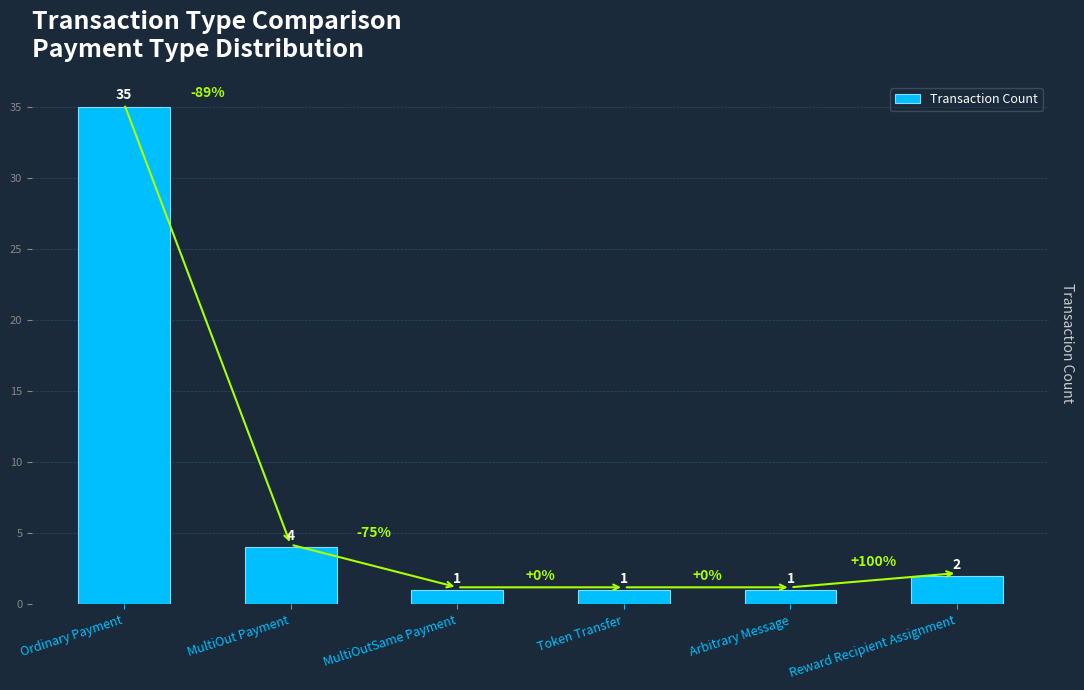

What value does the data have at Ordinary Payment, to the nearest 5?

35